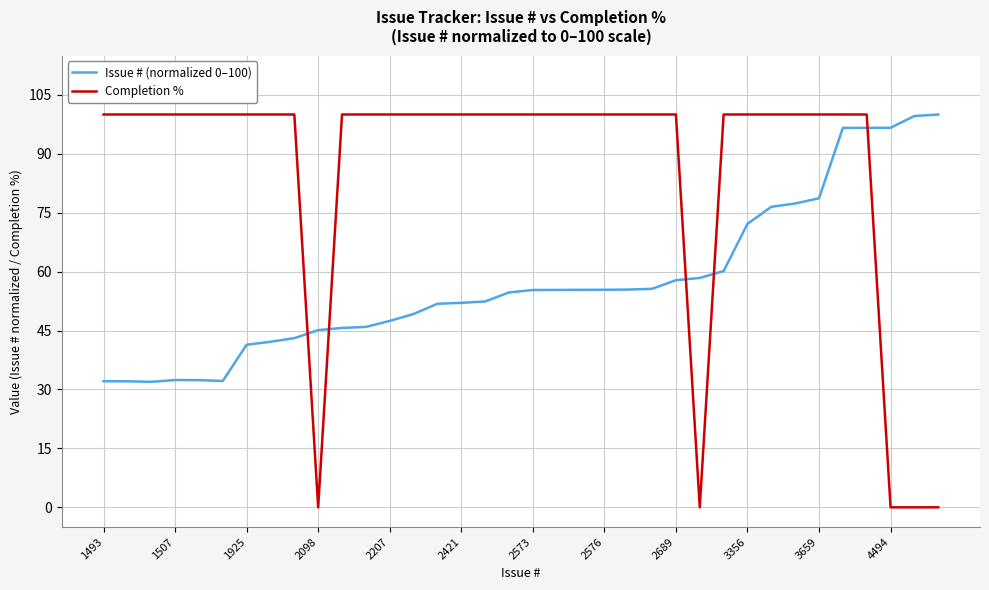

What is the highest value of the Completion % series?

100.0